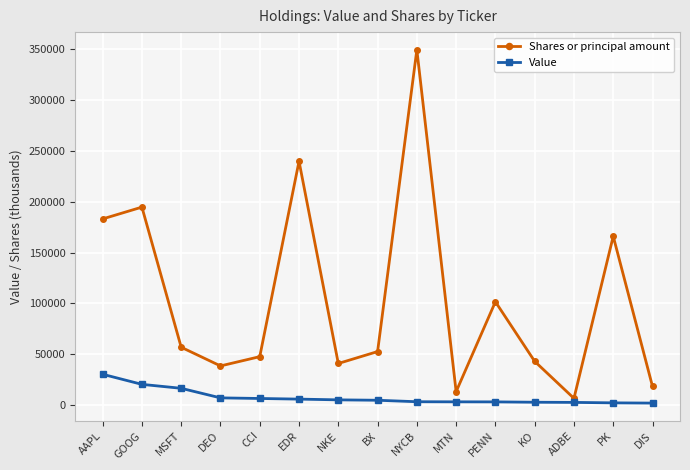

Rank the series by their average value, from highest to lowest.

Shares or principal amount, Value